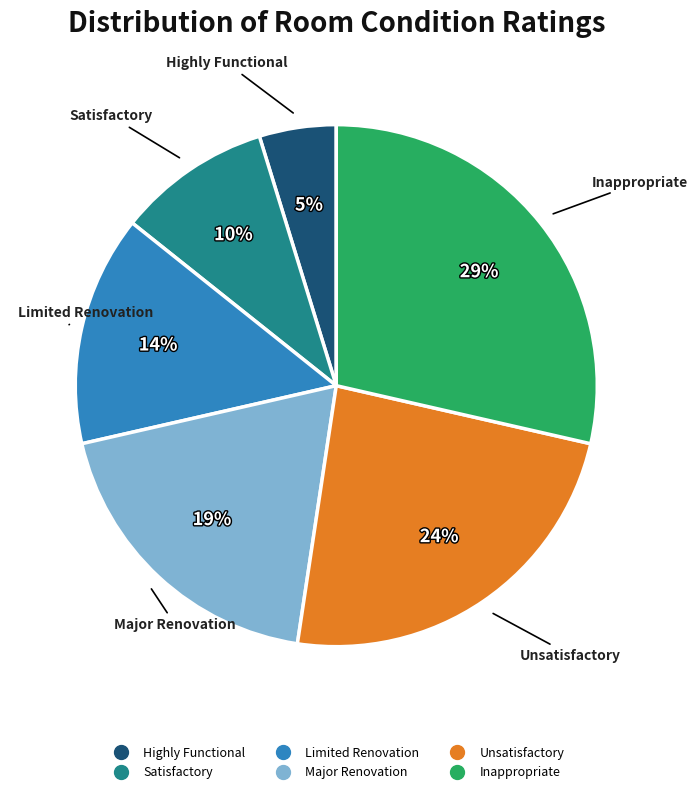

True or false: Satisfactory accounts for 22% of the total.

False